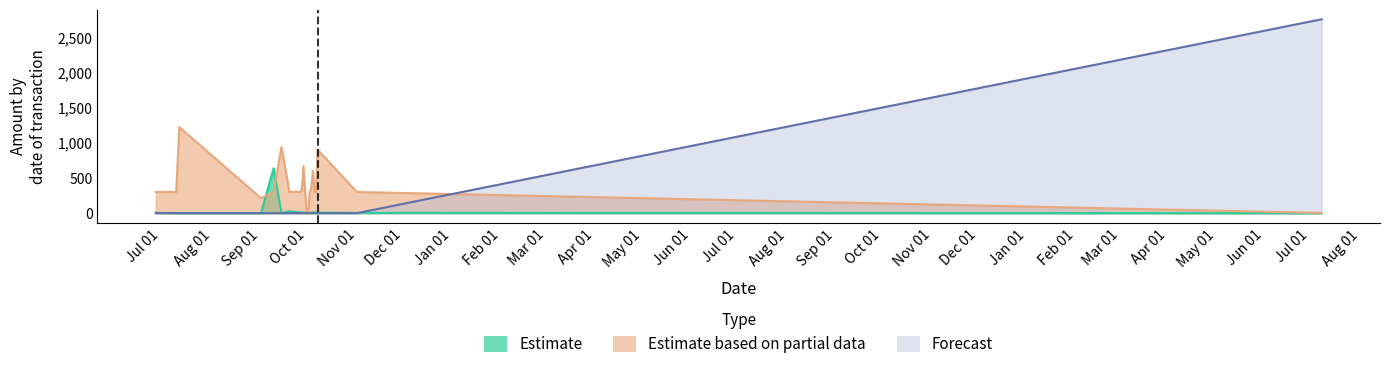

Which series has the largest total across all categories?

Estimate based on partial data